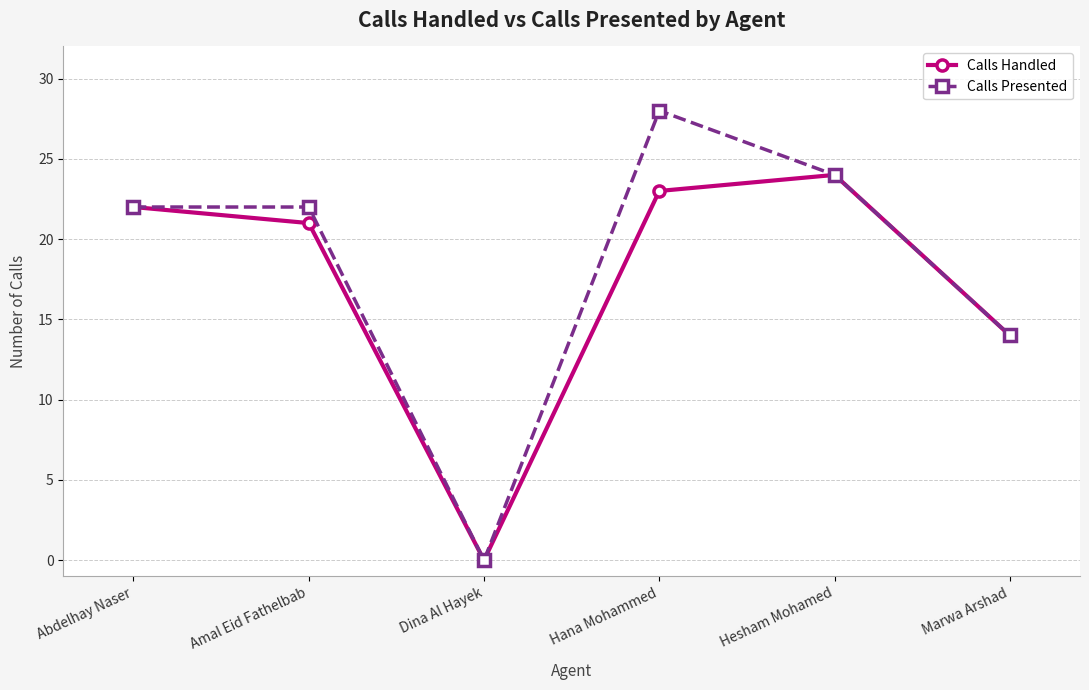

The Calls Handled series shows 28 at Amal Eid Fathelbab. True or false?

False